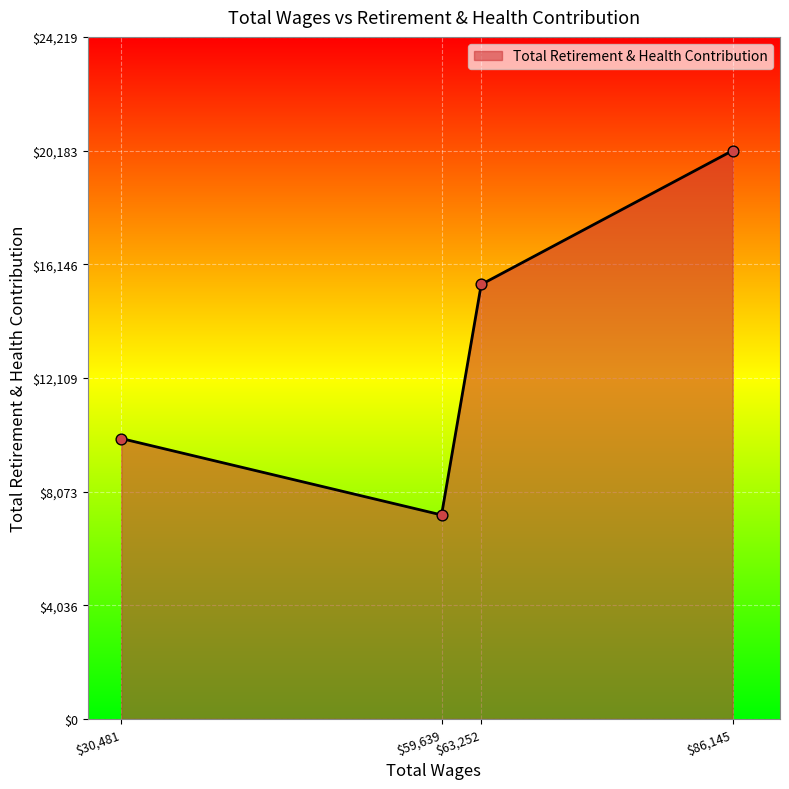

What is the average value?

13203